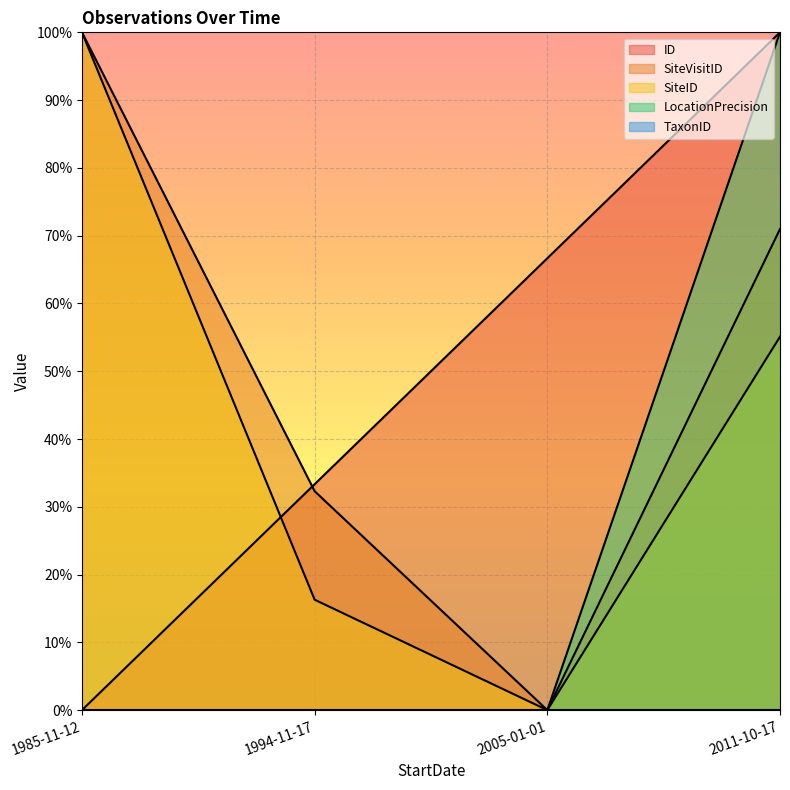

Is the value of ID at 2005-01-01 greater than the value of SiteVisitID at 1985-11-12?

No